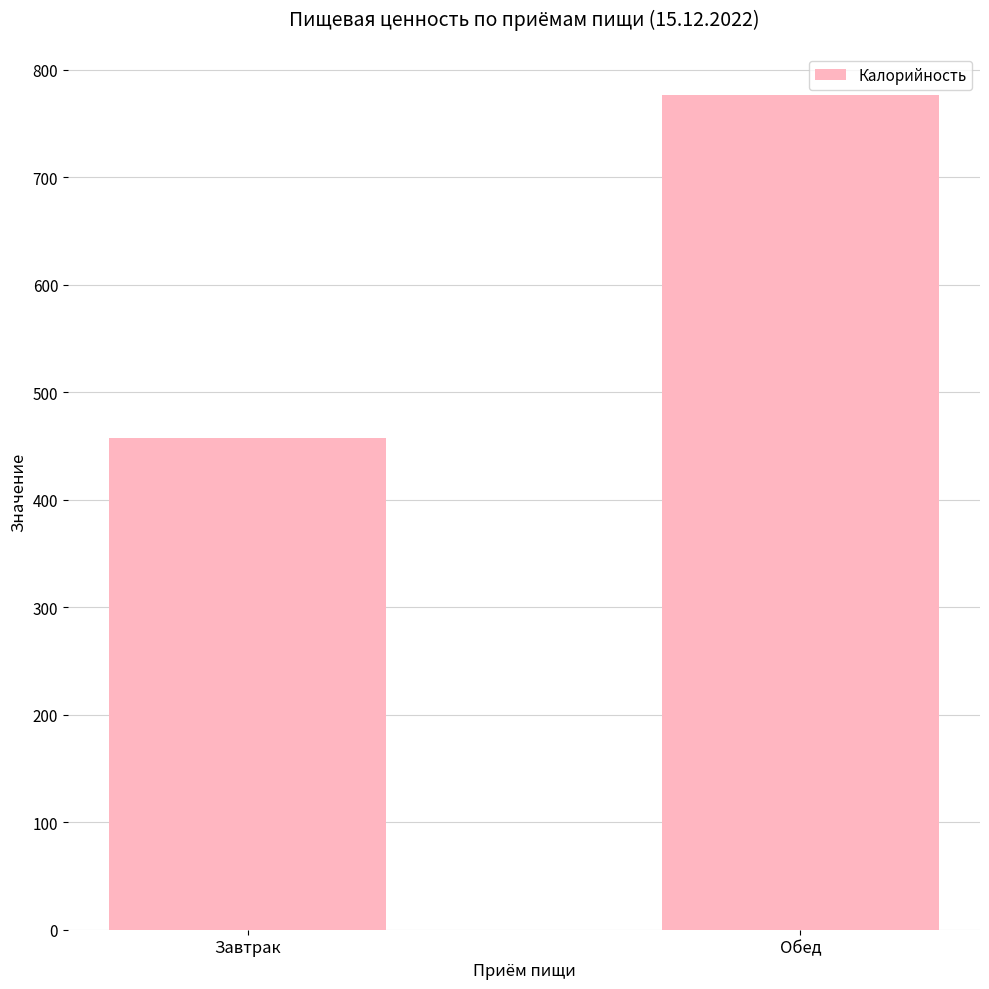

What is the approximate value at Завтрак, to the nearest 5?

460